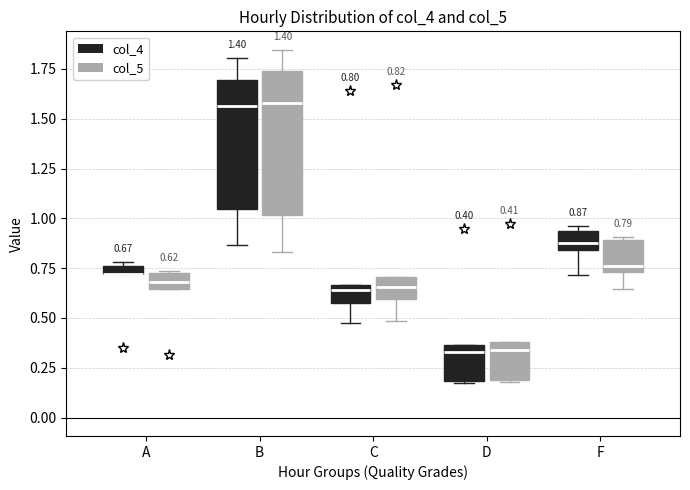

Comparing the boxes themselves (not the whiskers), which one is the tallest?

B (col_5)